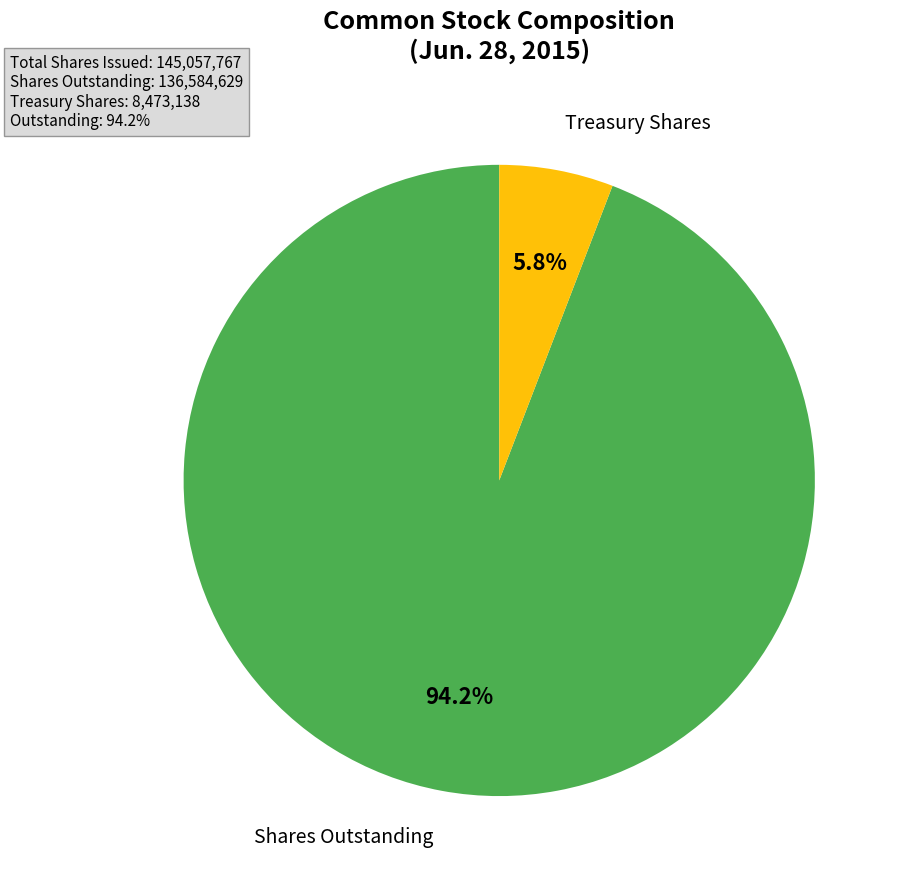

Is there a majority slice in this chart?

Yes